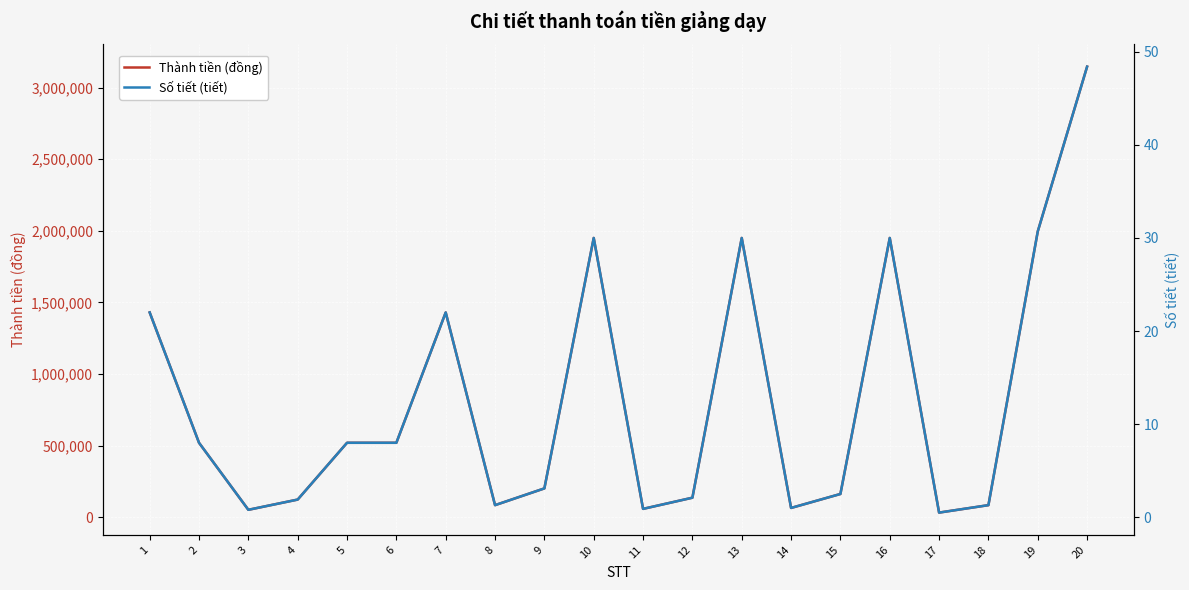

Reading left to right, list all the values displayed in this chart.

Thành tiền (đồng): 1=1430000.0	2=520000.0	3=52000.0	4=123500.0	5=520000.0	6=520000.0	7=1430000.0	8=84500.0	9=201500.0	10=1950000.0	11=58500.0	12=136500.0	13=1950000.0	14=65000.0	15=162500.0	16=1950000.0	17=32500.0	18=84500.0	19=1995500.0	20=3146000.0
Số tiết (tiết): 1=22.0	2=8.0	3=0.8	4=1.9	5=8.0	6=8.0	7=22.0	8=1.3	9=3.1	10=30.0	11=0.9	12=2.1	13=30.0	14=1.0	15=2.5	16=30.0	17=0.5	18=1.3	19=30.7	20=48.4